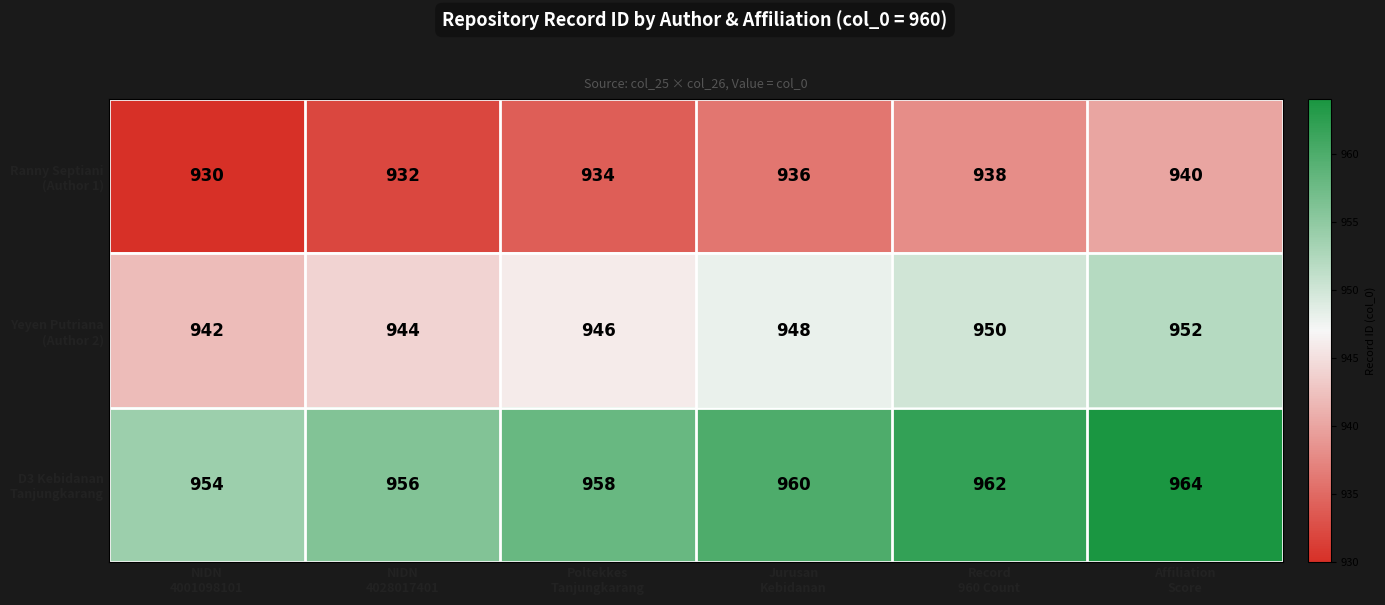

At how many categories does at least one series exceed 943?

6